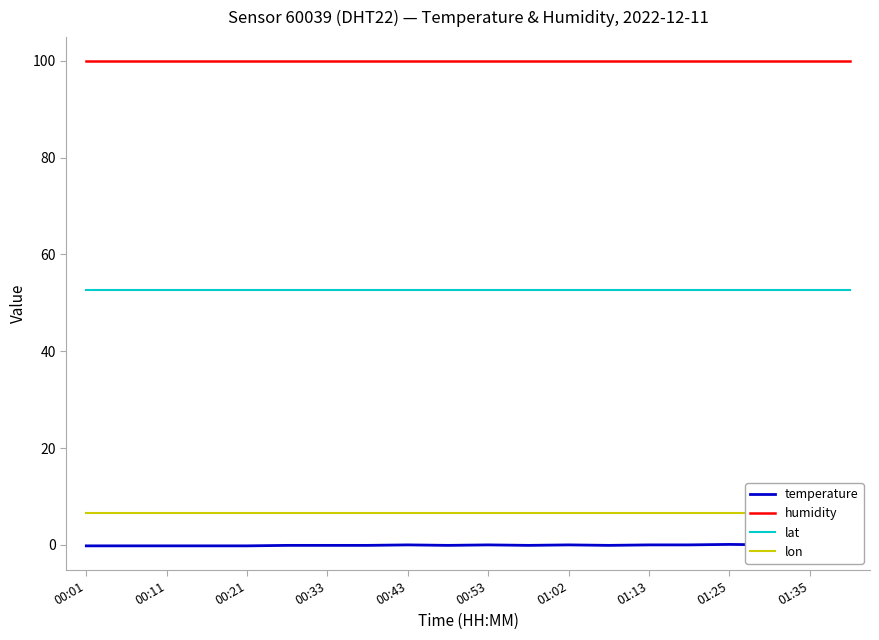

Which label corresponds to the largest value in the chart?

00:01